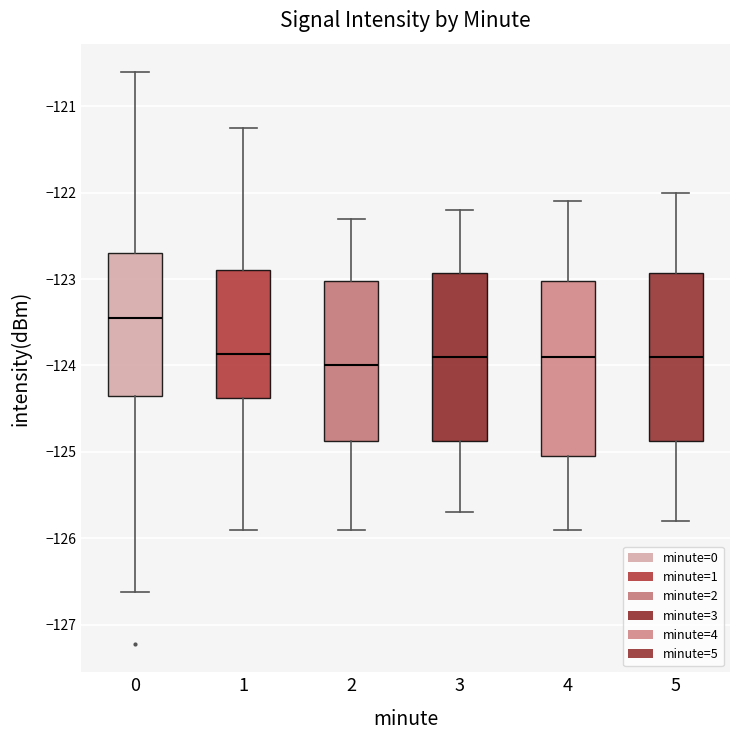

Reading left to right, read every box against the y-axis: the position of its median line, the range the box covers, and the ends of its whiskers. The values are not printed on the chart, so give them approximately, as read against the axis.

0: median -123.4, box -124.4 to -122.7, whiskers -126.6 to -120.6
1: median -123.9, box -124.4 to -122.9, whiskers -125.9 to -121.2
2: median -124.0, box -124.9 to -123.0, whiskers -125.9 to -122.3
3: median -123.9, box -124.9 to -122.9, whiskers -125.7 to -122.2
4: median -123.9, box -125.0 to -123.0, whiskers -125.9 to -122.1
5: median -123.9, box -124.9 to -122.9, whiskers -125.8 to -122.0